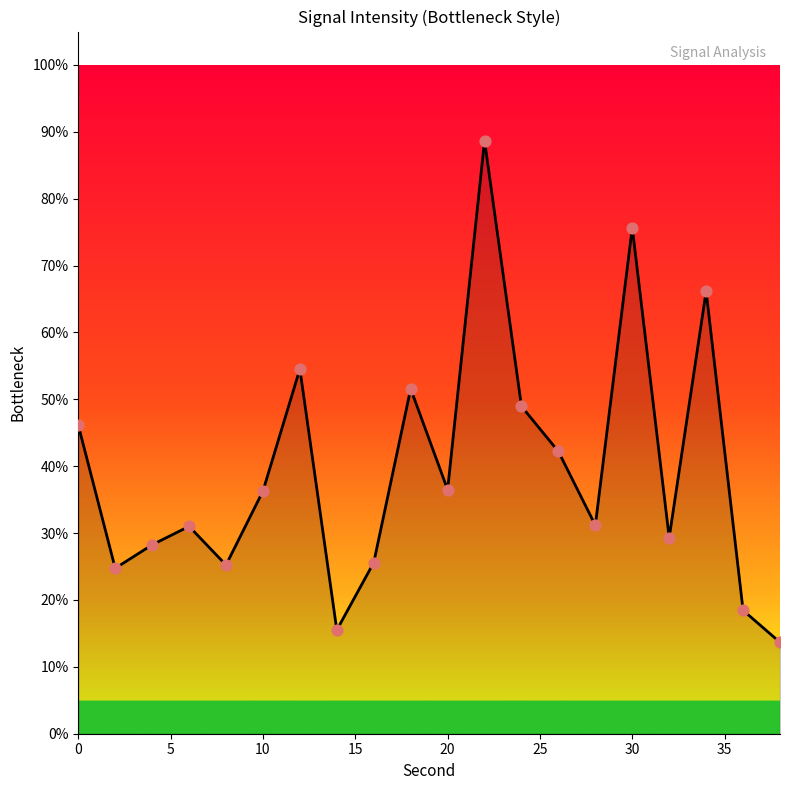

What is the difference between the maximum and minimum values?

75.0